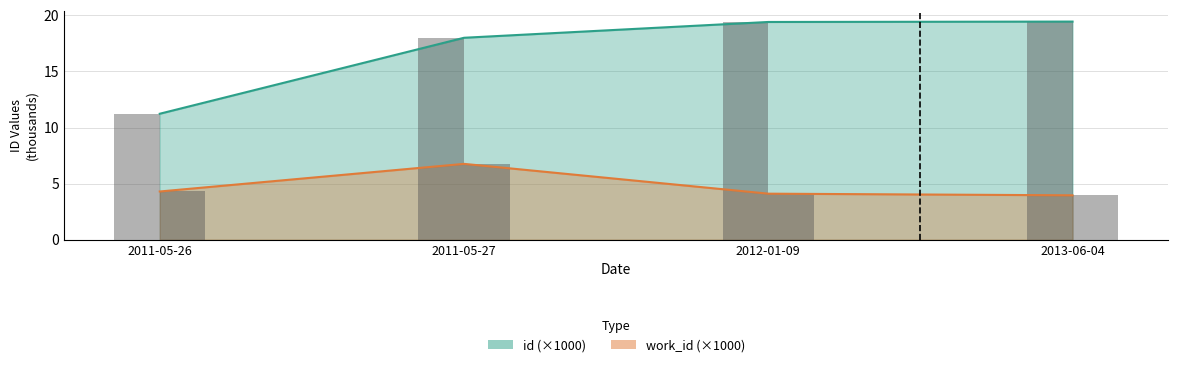

The value of work_id at 2012-01-09 is 4.1. True or false?

True